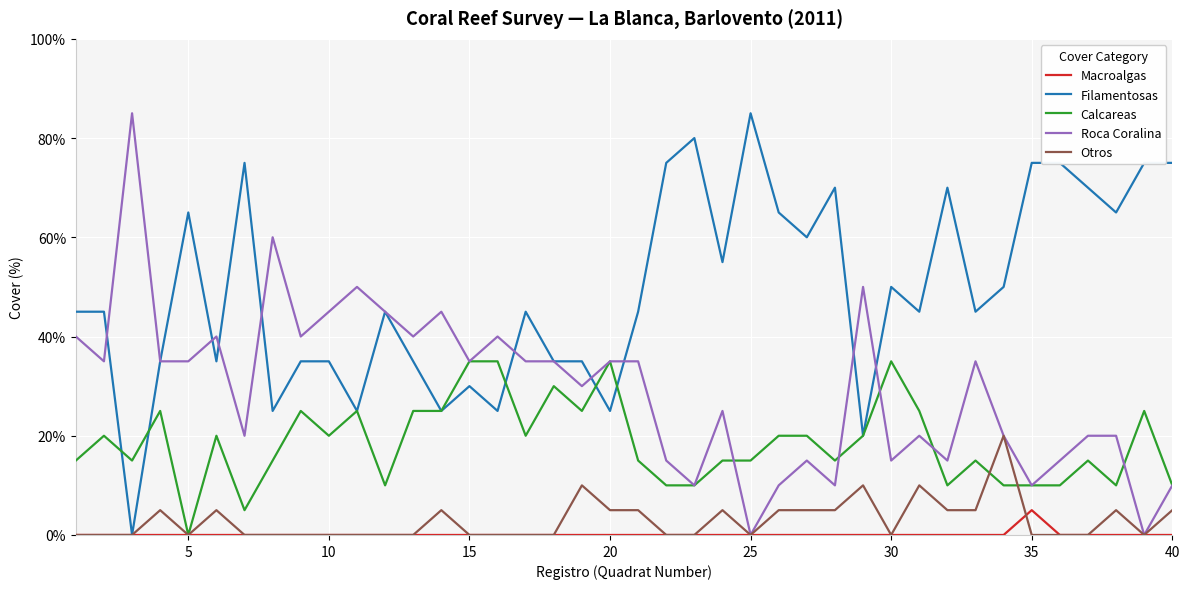

Which series has the largest total across all categories?

Filamentosas